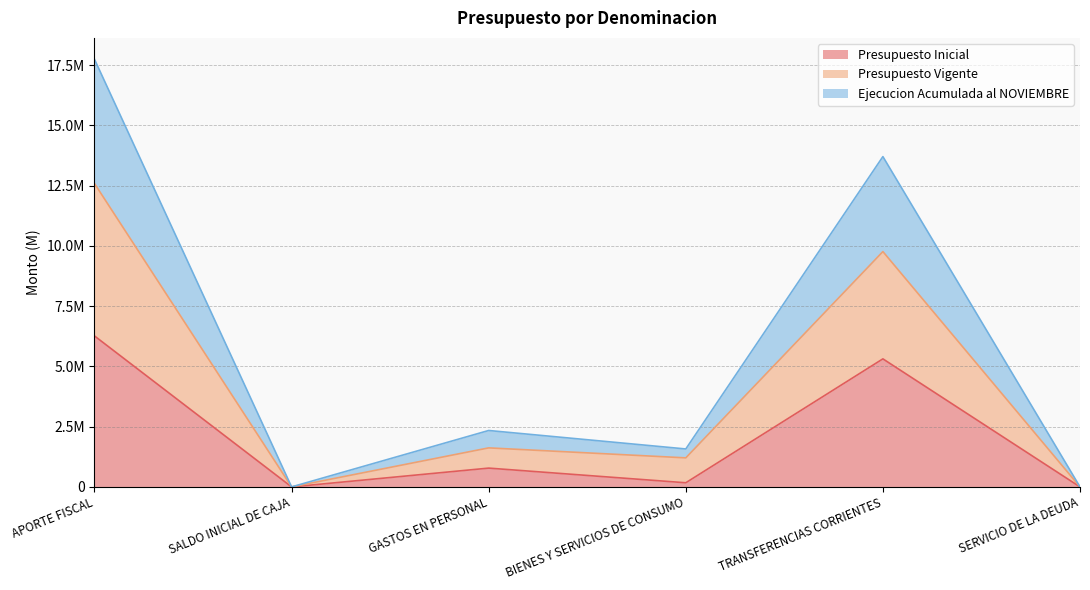

What is the value of the Presupuesto Vigente point at the 6th from the left?

379